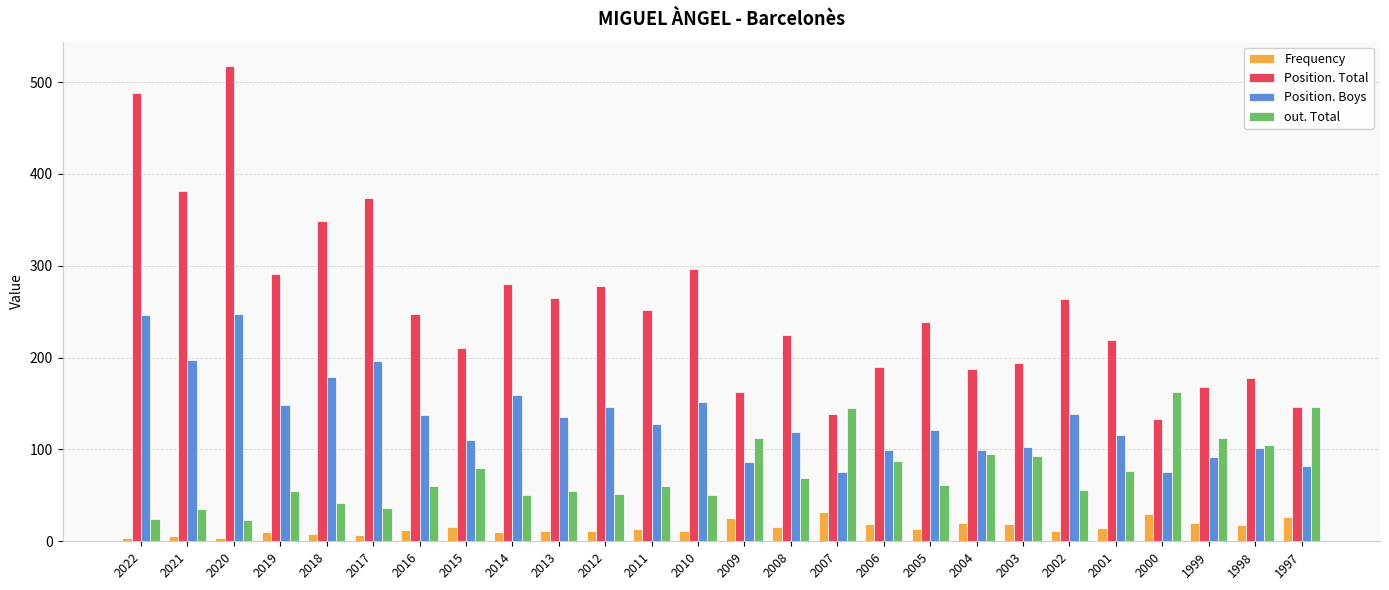

What is the highest value of the Position. Total series?

518